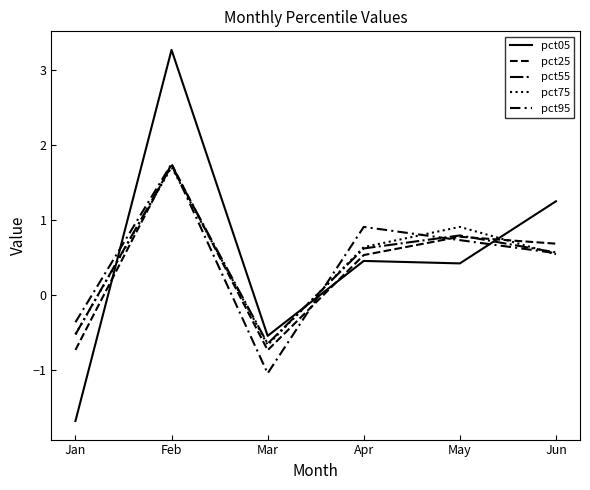

In pct55, how many points are lower than both neighbors (excluding endpoints)?

1